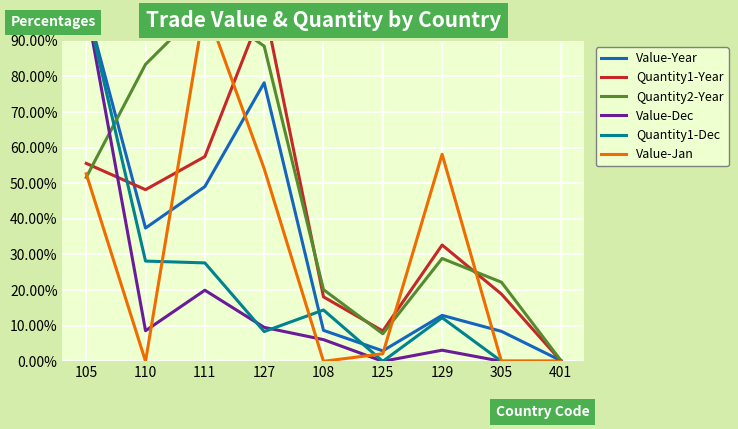

What is the difference between the maximum and minimum values in the Value-Dec series?

100.0